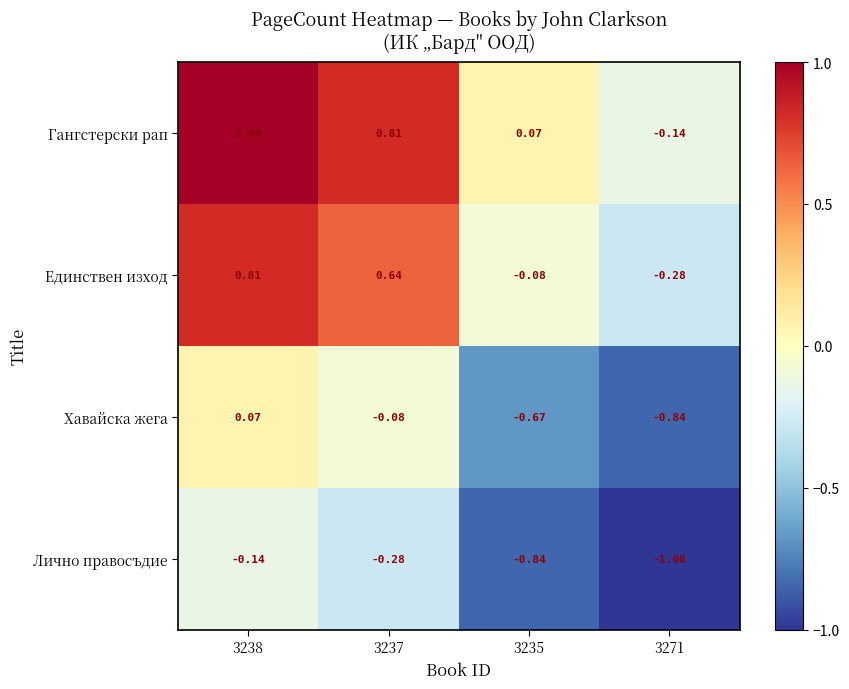

At which category is the sum across all series the highest?

3238